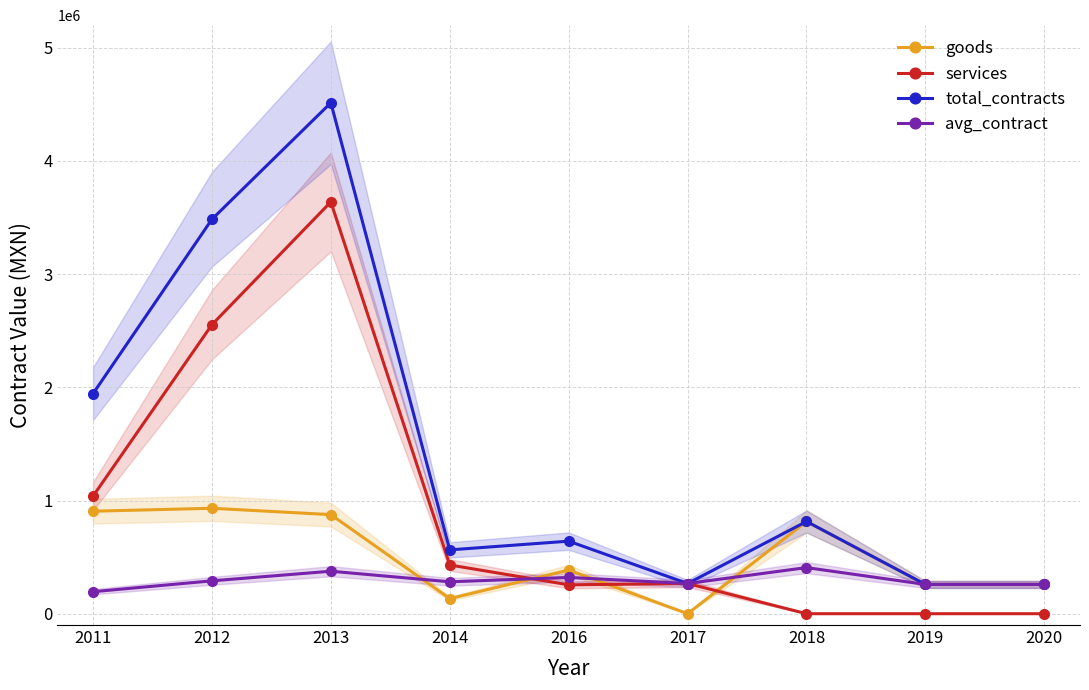

What is the value of the avg_contract point at the 3rd from the left?

375344.3